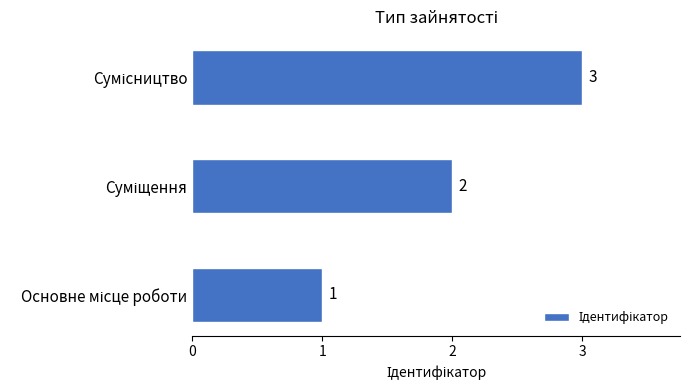

Count the values in the range 1 to 3.

3